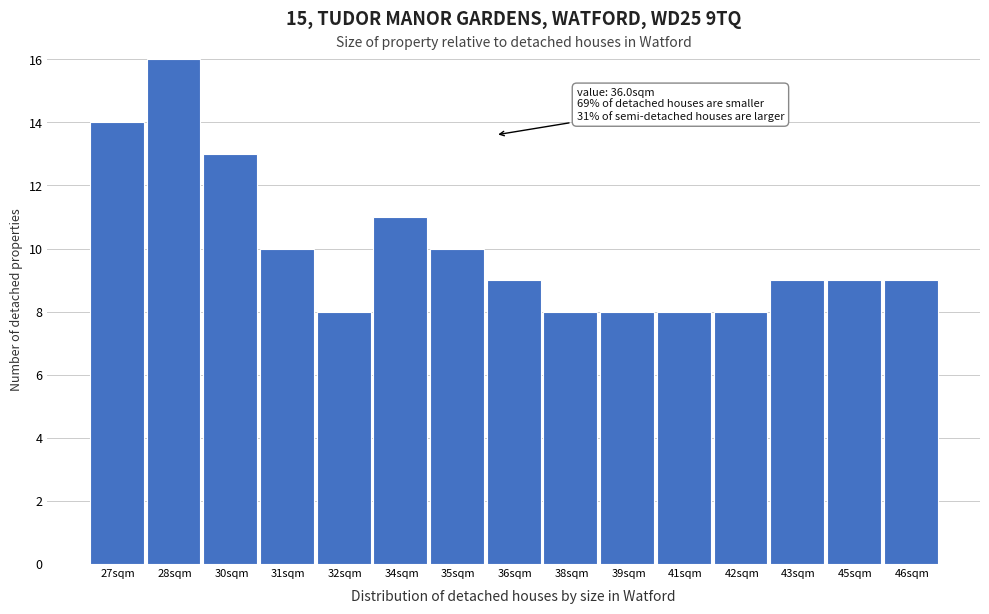

Reading right to left, extract all data points from this chart.

9	9	9	8	8	8	8	9	10	11	8	10	13	16	14